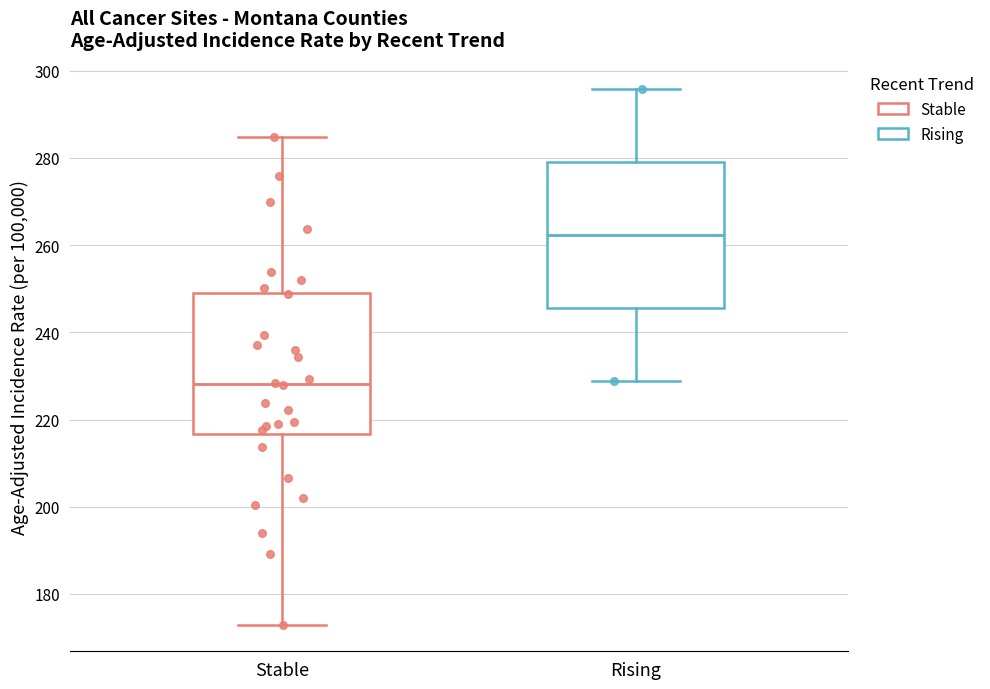

Reading left to right, read every box against the y-axis: the position of its median line, the range the box covers, and the ends of its whiskers. The values are not printed on the chart, so give them approximately, as read against the axis.

Stable: median 228, box 216 to 250, whiskers 174 to 284
Rising: median 262, box 246 to 280, whiskers 228 to 296